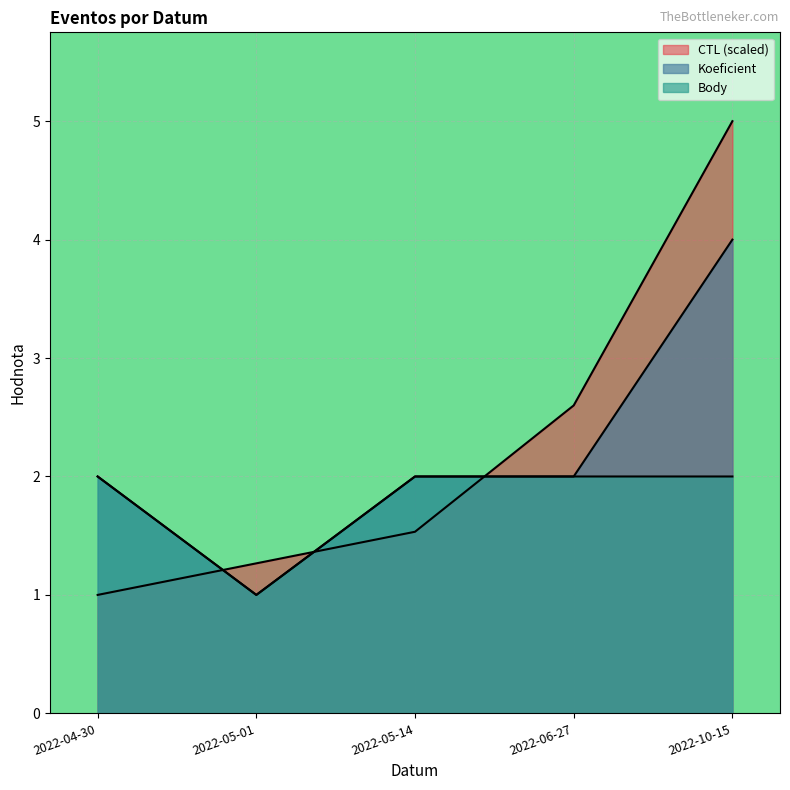

In Body, how many points are lower than both neighbors (excluding endpoints)?

1